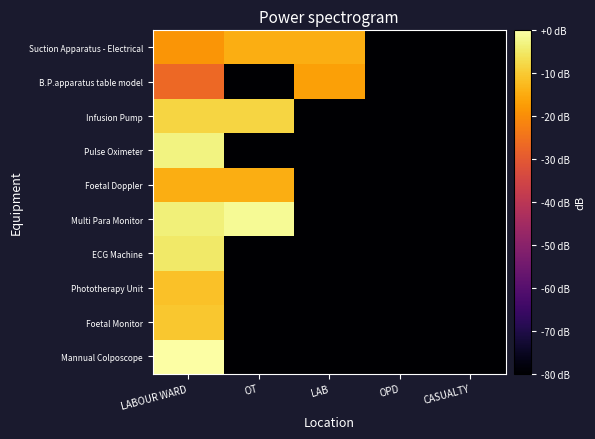

Between OPD and LAB, which is larger?

LAB